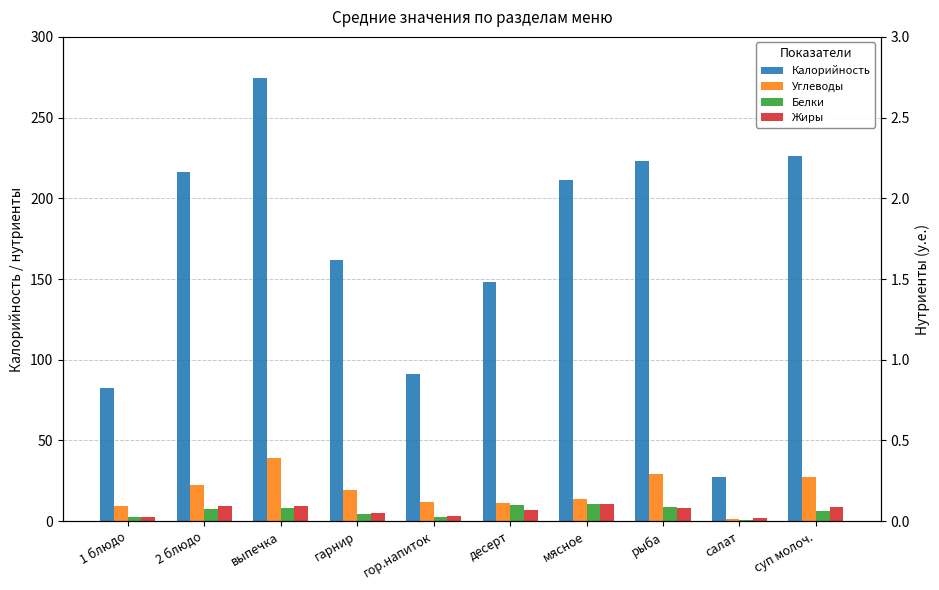

Is the value of Жиры at выпечка greater than the value of Белки at рыба?

Yes